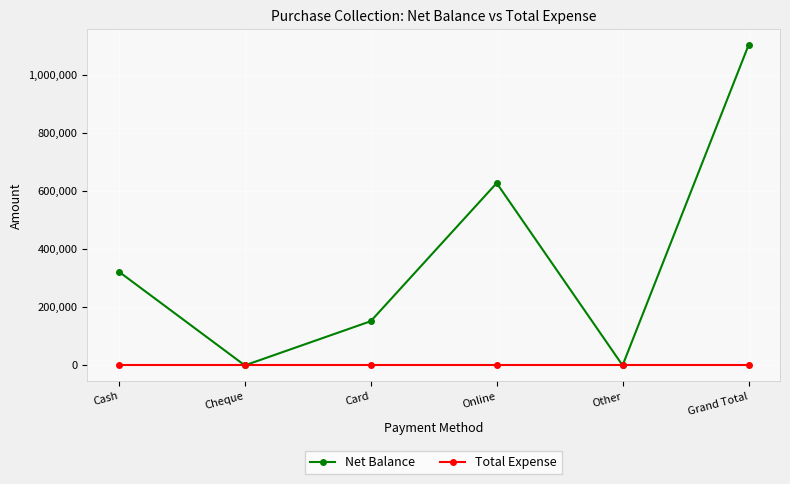

At how many categories does at least one series exceed 959856?

1